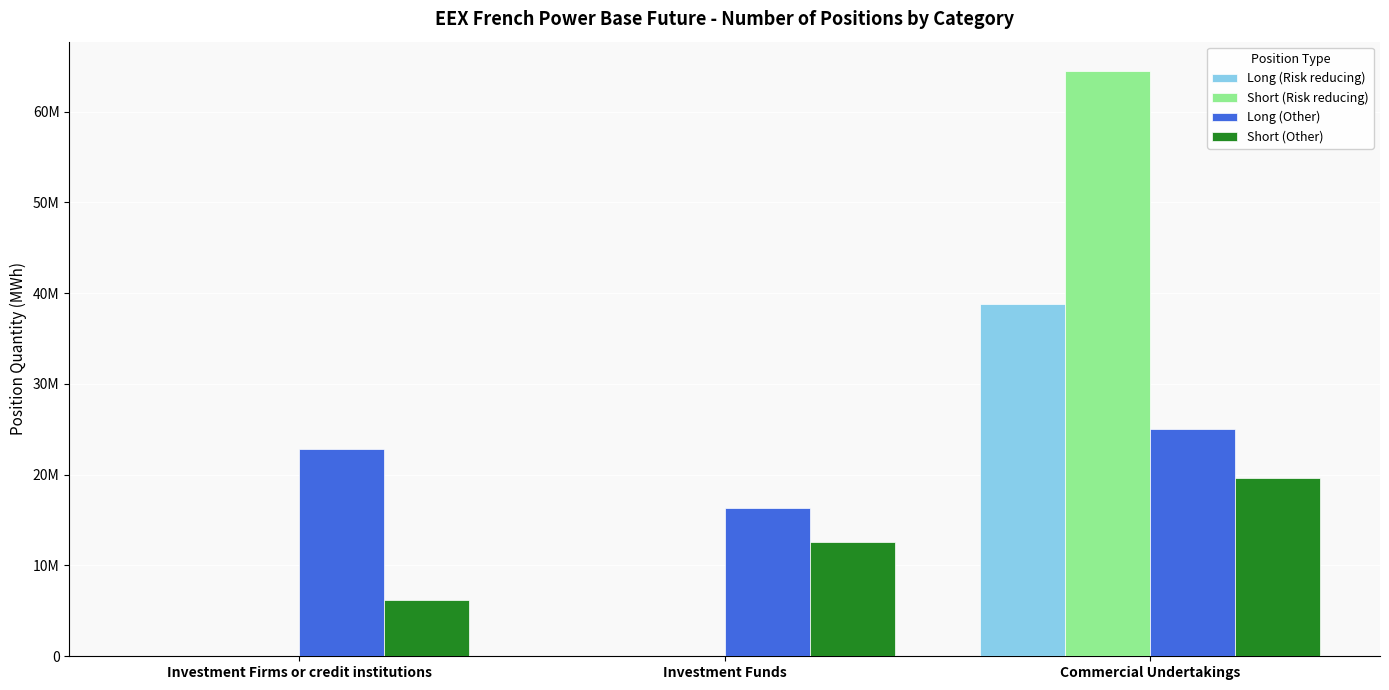

Is the value of Short (Risk reducing) at Commercial Undertakings greater than the value of Long (Other) at Investment Funds?

Yes